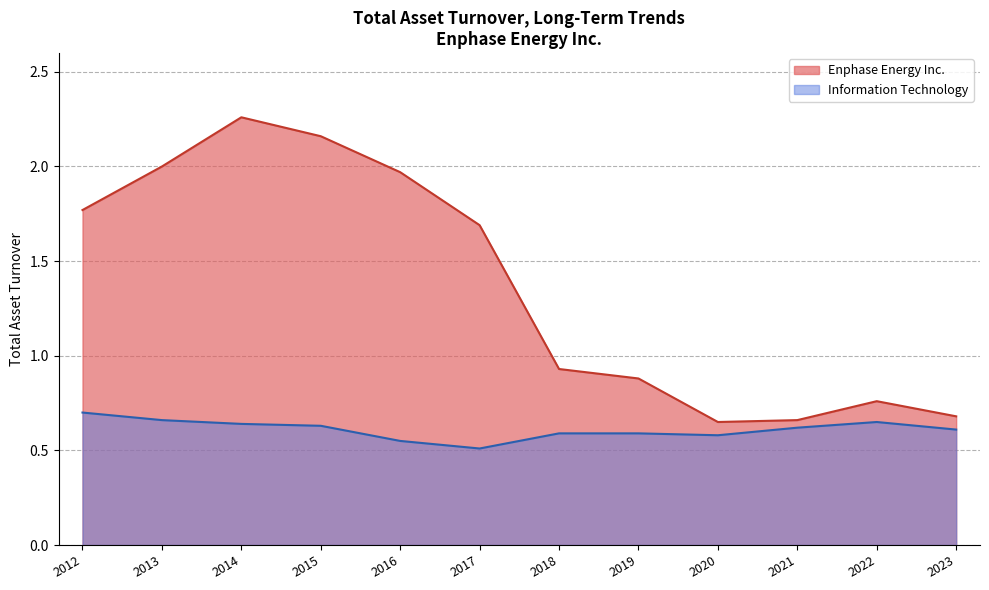

Reading left to right, list all the values displayed in this chart.

Enphase Energy Inc.: 2023=0.7	2022=0.8	2021=0.7	2020=0.7	2019=0.9	2018=0.9	2017=1.7	2016=2.0	2015=2.2	2014=2.3	2013=2.0	2012=1.8
Information Technology: 2023=0.6	2022=0.7	2021=0.6	2020=0.6	2019=0.6	2018=0.6	2017=0.5	2016=0.6	2015=0.6	2014=0.6	2013=0.7	2012=0.7